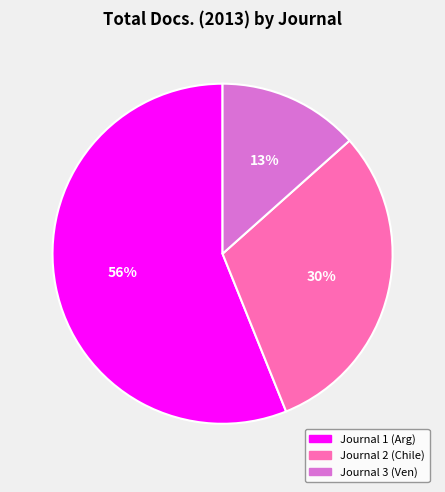

To the nearest percent, what is the average slice percentage?

33%